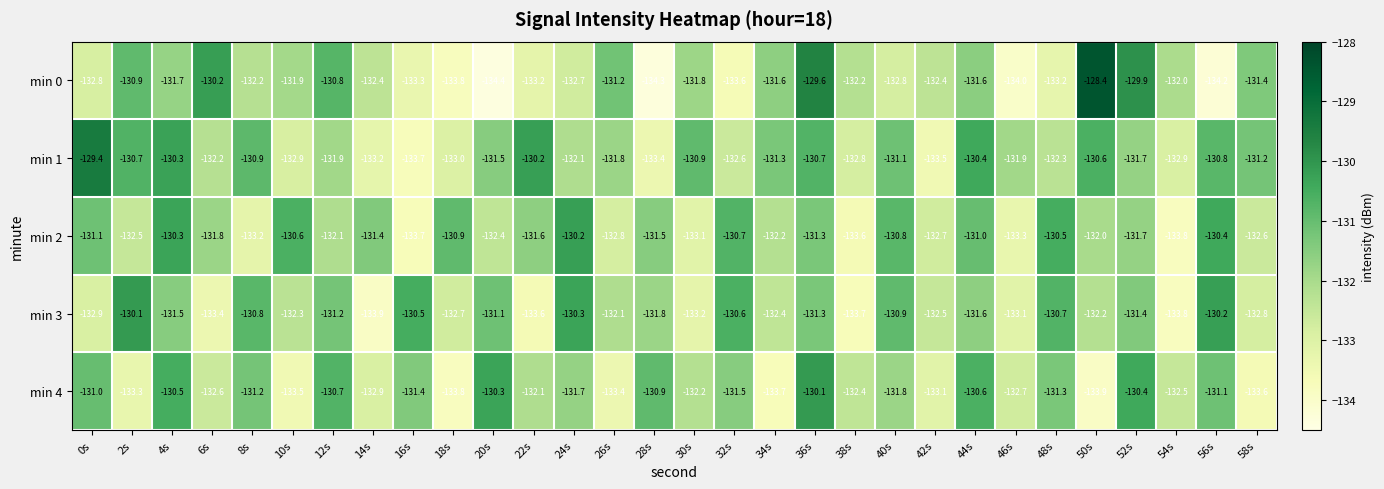

At 2s, list the series in order from largest to smallest.

min 3, min 1, min 0, min 2, min 4